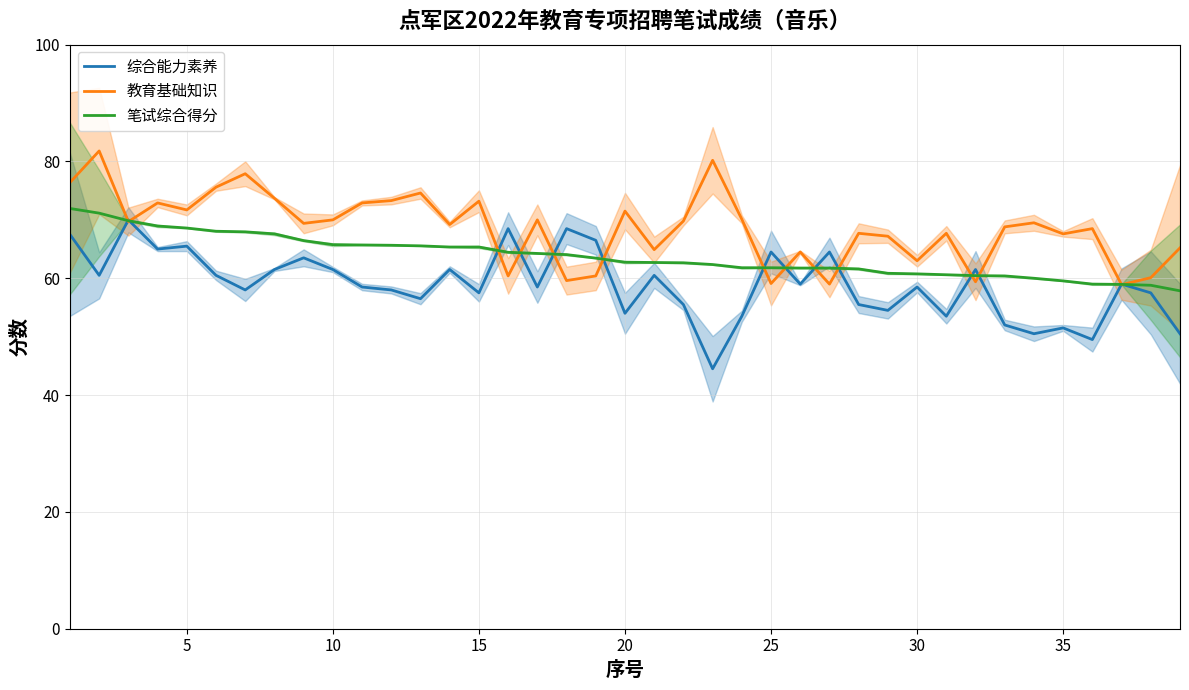

How many times do 教育基础知识 and 综合能力素养 cross each other?

14